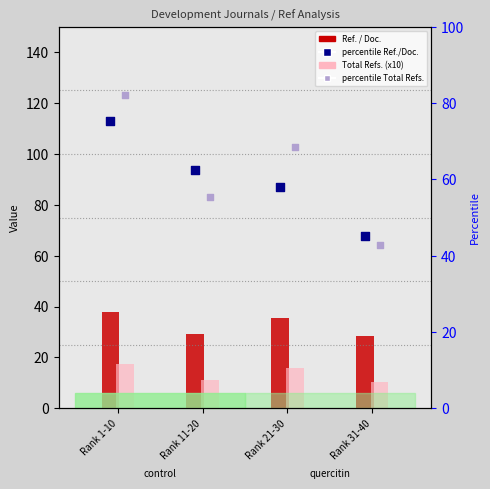

At how many categories does at least one series exceed 43?

4